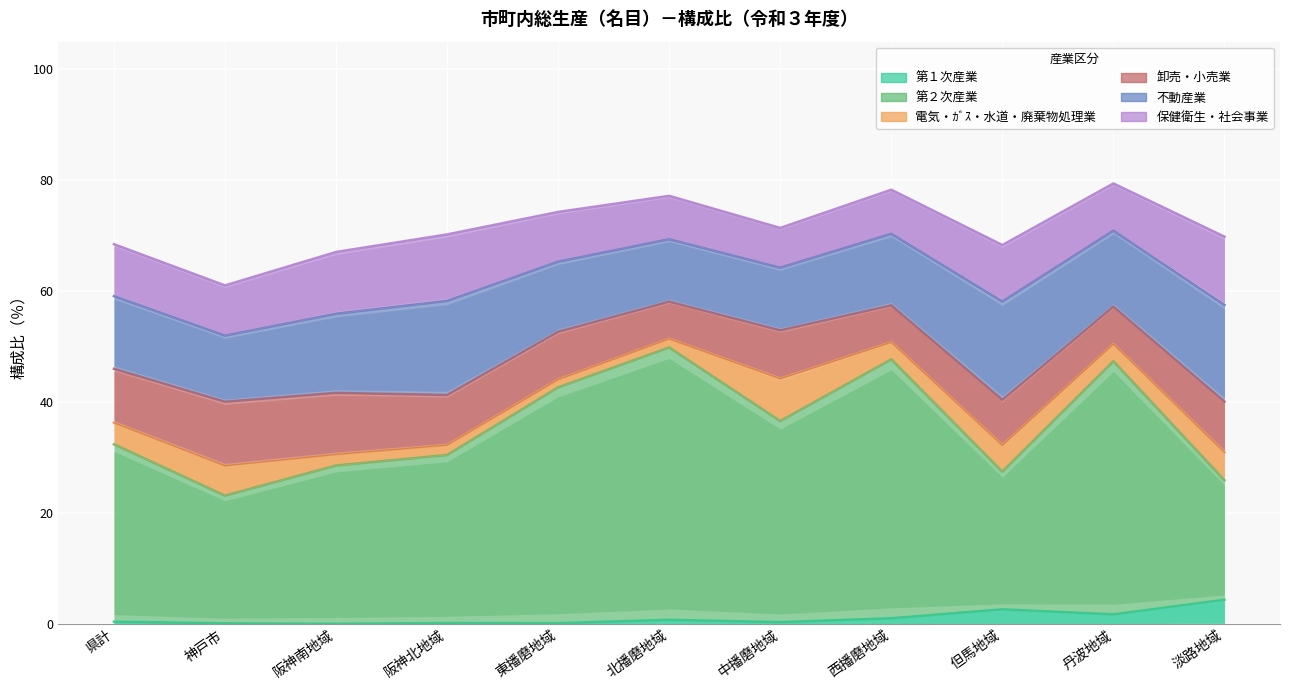

What position from the left is 県計?

1